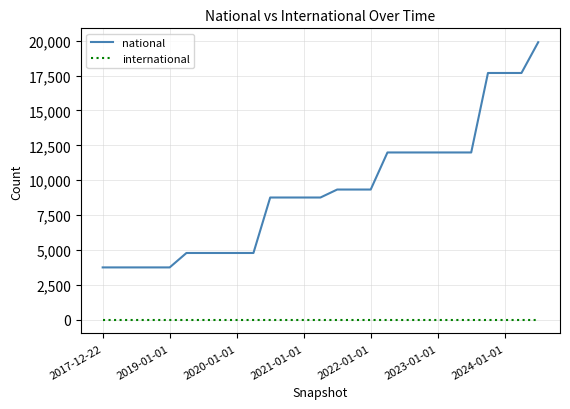

Reading left to right, what are all the values shown in this chart?

national: 3741	3741	3741	3741	3741	4776	4776	4776	4776	4776	8755	8755	8755	8755	9327	9327	9327	11986	11986	11986	11986	11986	11986	17687	17687	17687	19895
international: 0	0	0	0	0	0	0	0	0	0	0	0	0	0	0	0	0	0	0	0	0	0	0	0	0	0	0